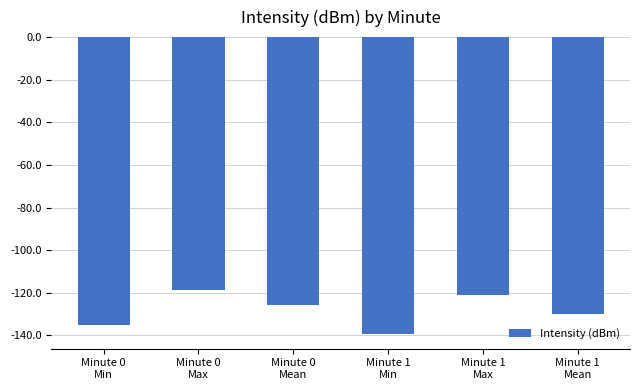

What is the sum of all values?

-769.6